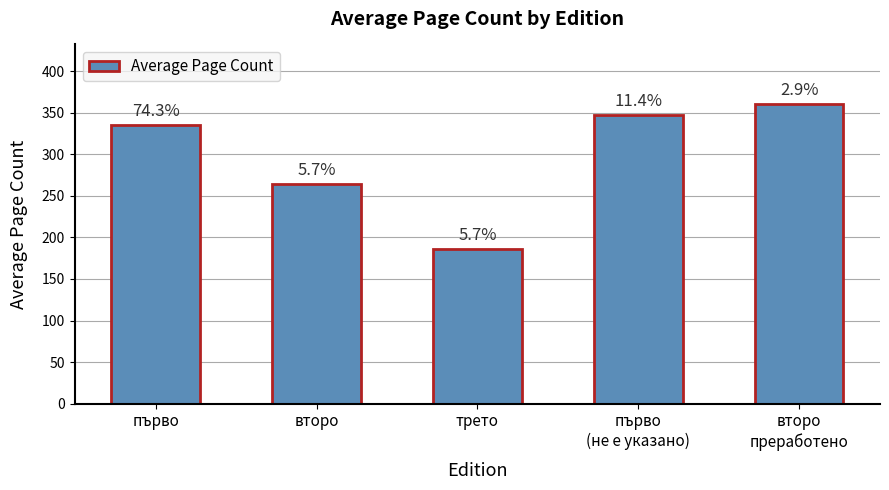

What is the smallest value displayed?

186